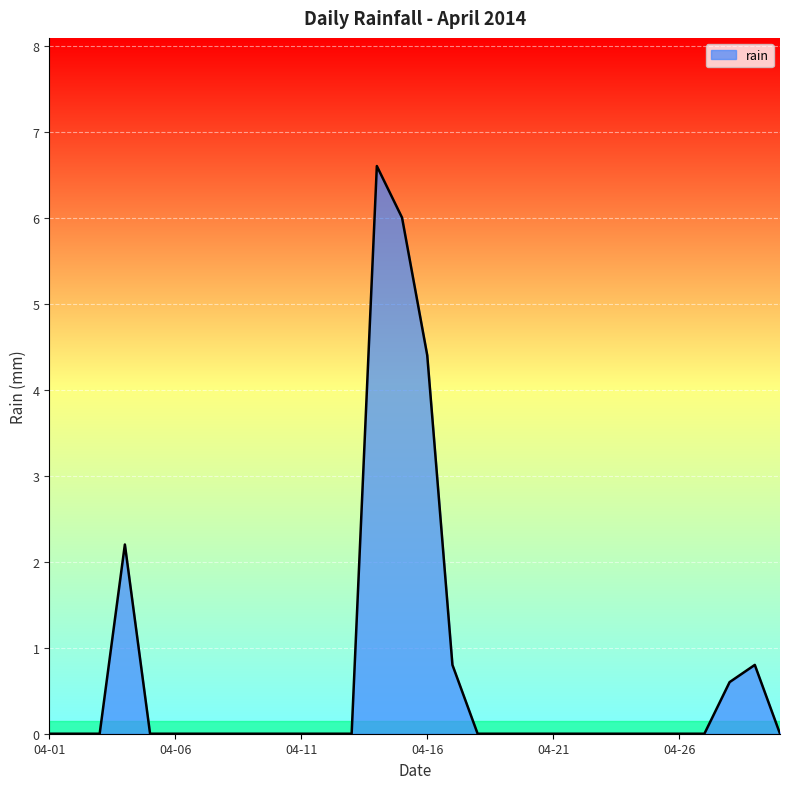

What is the greatest value displayed?

6.6